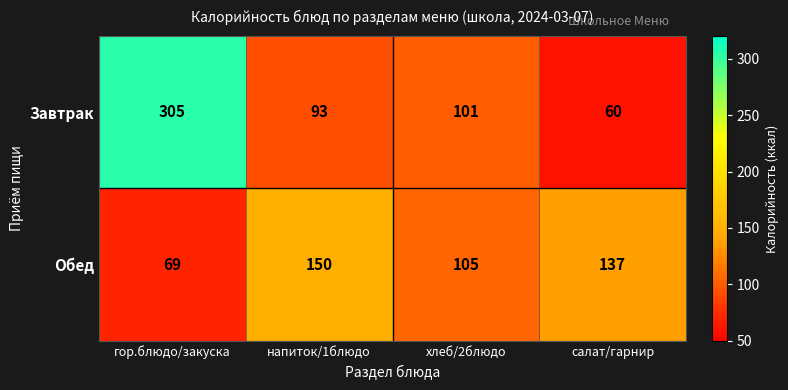

At how many categories does at least one series exceed 139?

2